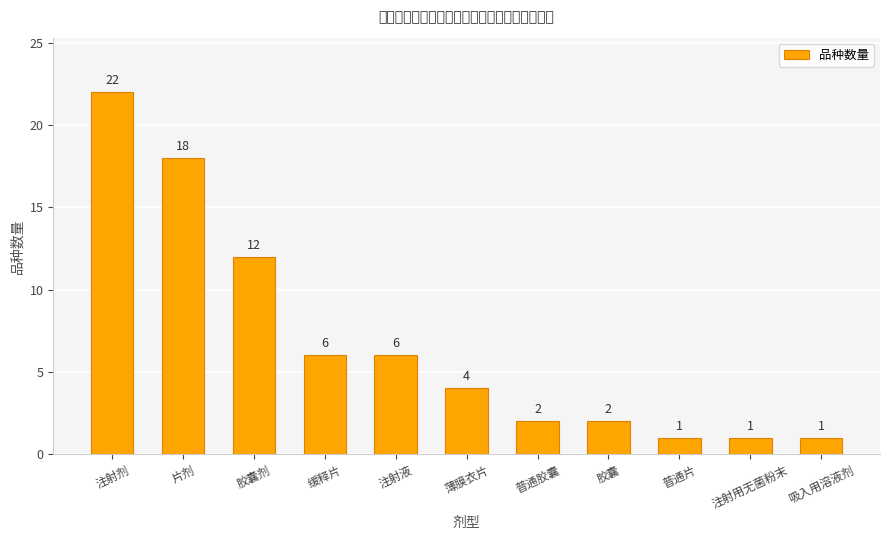

What is the average value?

7